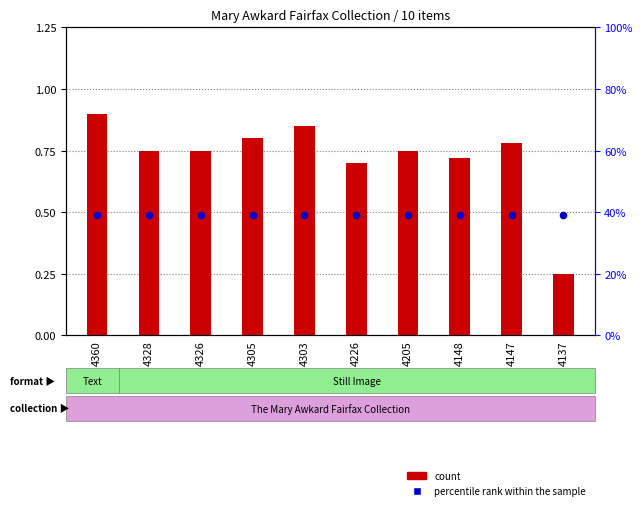

At how many categories does at least one series exceed 34?

10